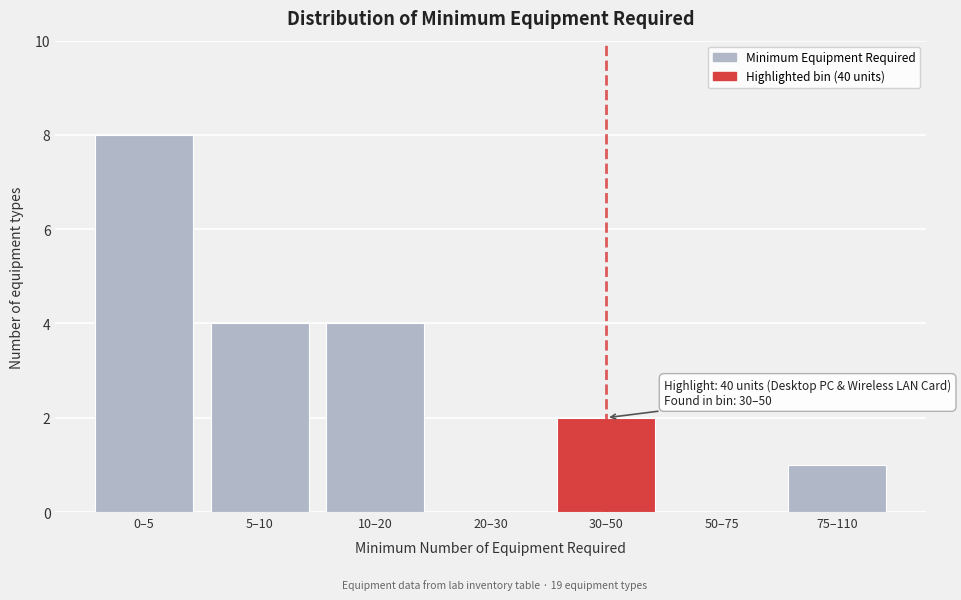

Reading left to right, list all the values displayed in this chart.

0–5=8	5–10=4	10–20=4	20–30=0	30–50=2	50–75=0	75–110=1